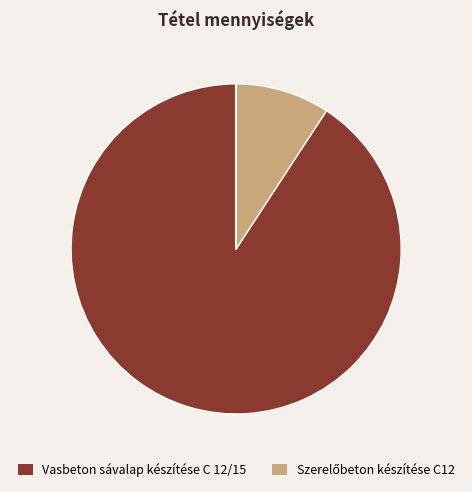

Is there any slice that represents more than half of the pie?

Yes